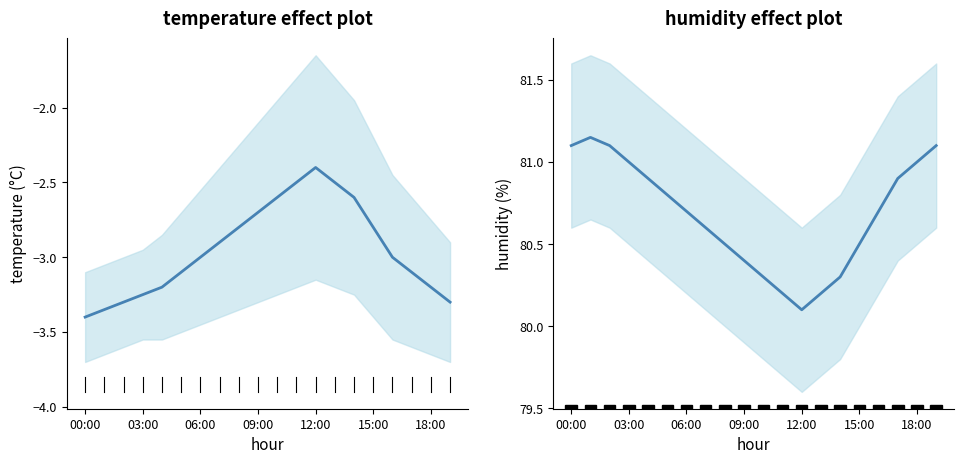

What is the difference between the second highest and minimum values in the humidity series?

1.0